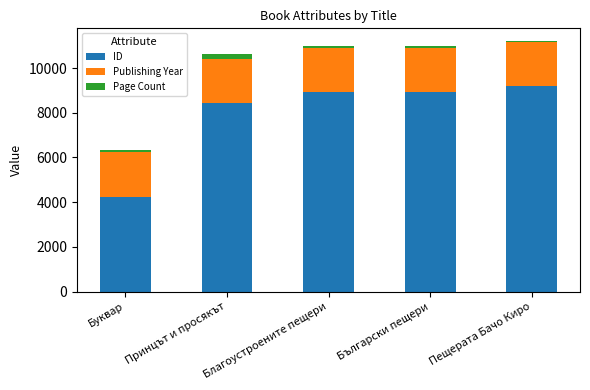

The value of ID at Буквар is 4222. True or false?

True